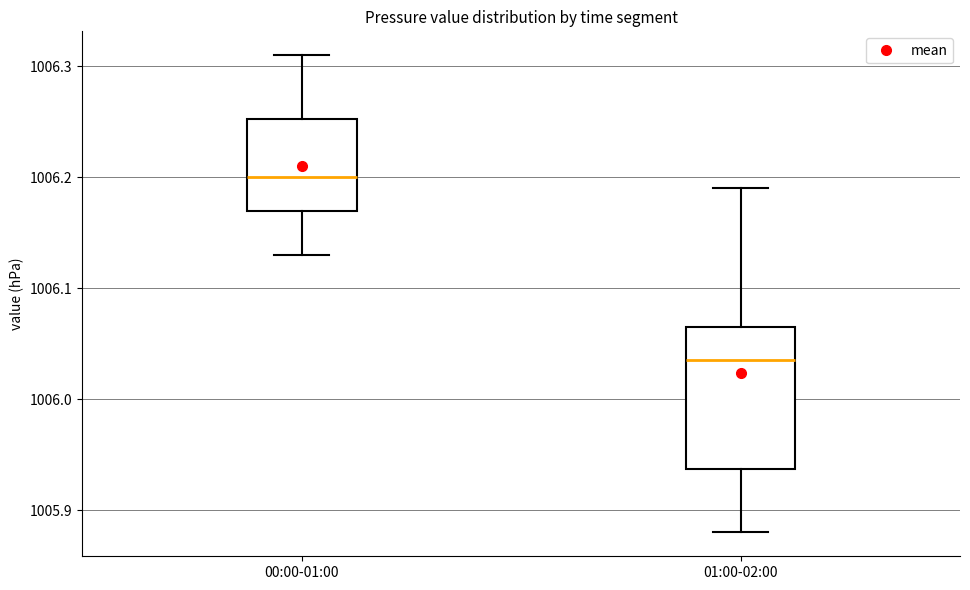

Reading left to right, transcribe this box plot: for each box, give where its median line is, the range the box spans, and where its two whiskers end, as read against the y-axis. The values are not printed on the chart, so give them approximately, as read against the axis.

00:00-01:00: median 1006.20, box 1006.17 to 1006.25, whiskers 1006.13 to 1006.31
01:00-02:00: median 1006.04, box 1005.94 to 1006.07, whiskers 1005.88 to 1006.19